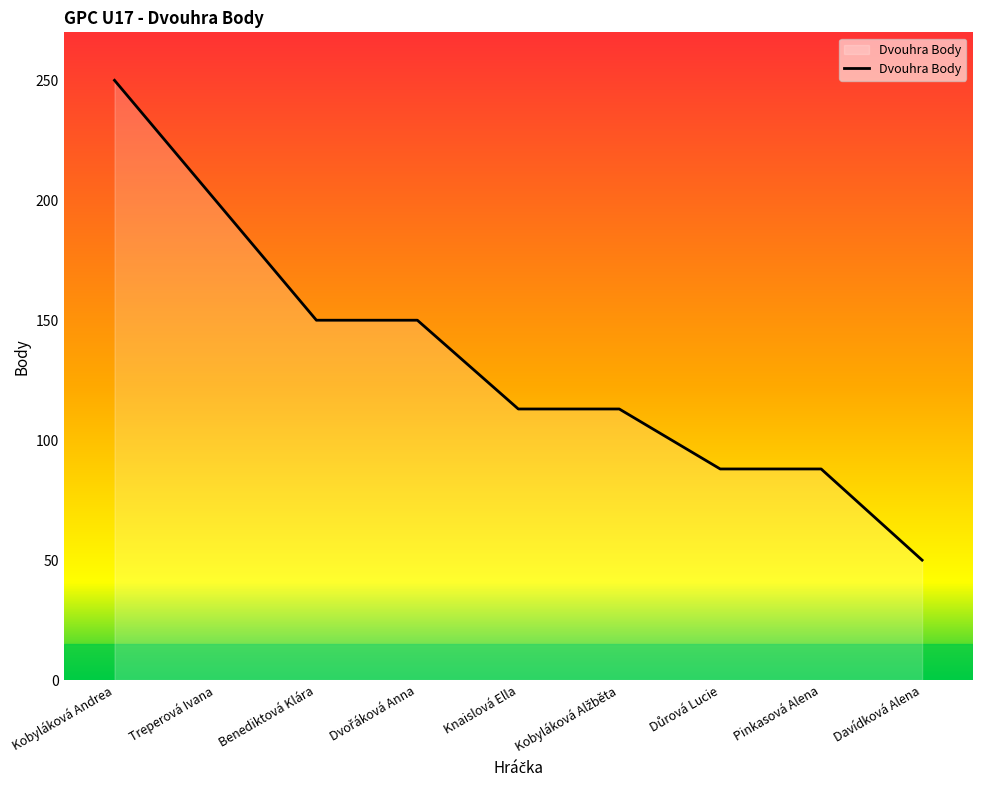

Read the value at Treperová Ivana.

200